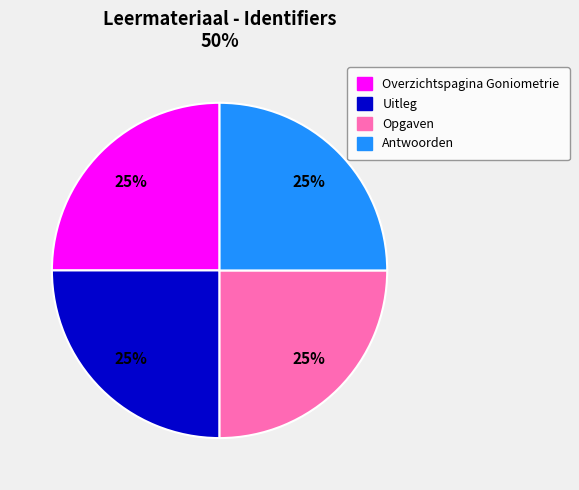

To the nearest percent, what is the average slice percentage?

25%